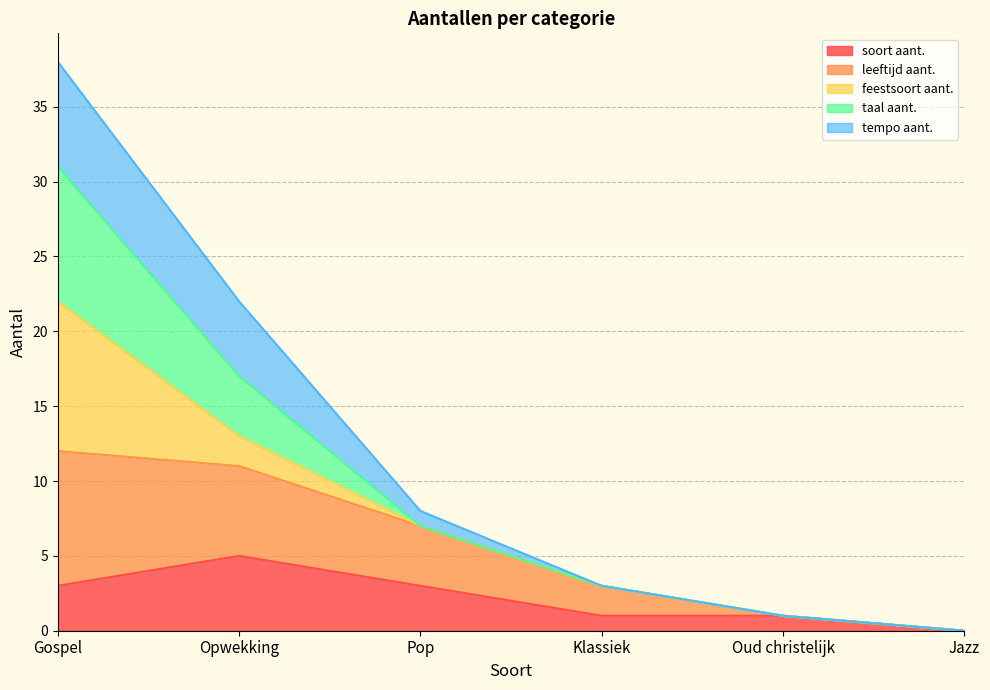

How many data points in soort aant. are less than 3?

3